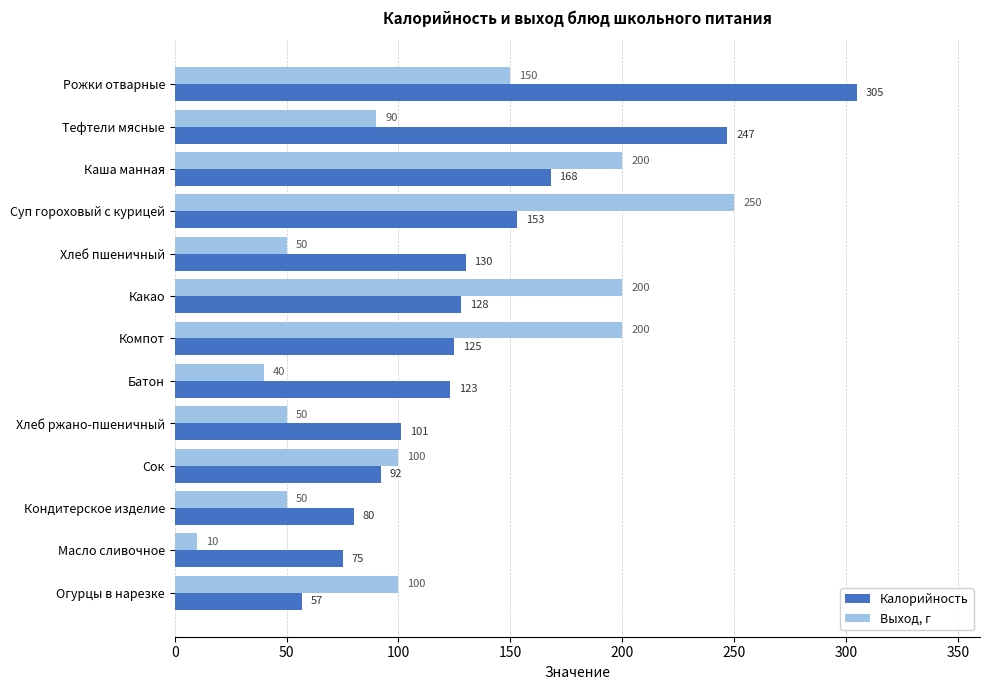

List the series in order of their peak value, highest first.

Калорийность, Выход, г